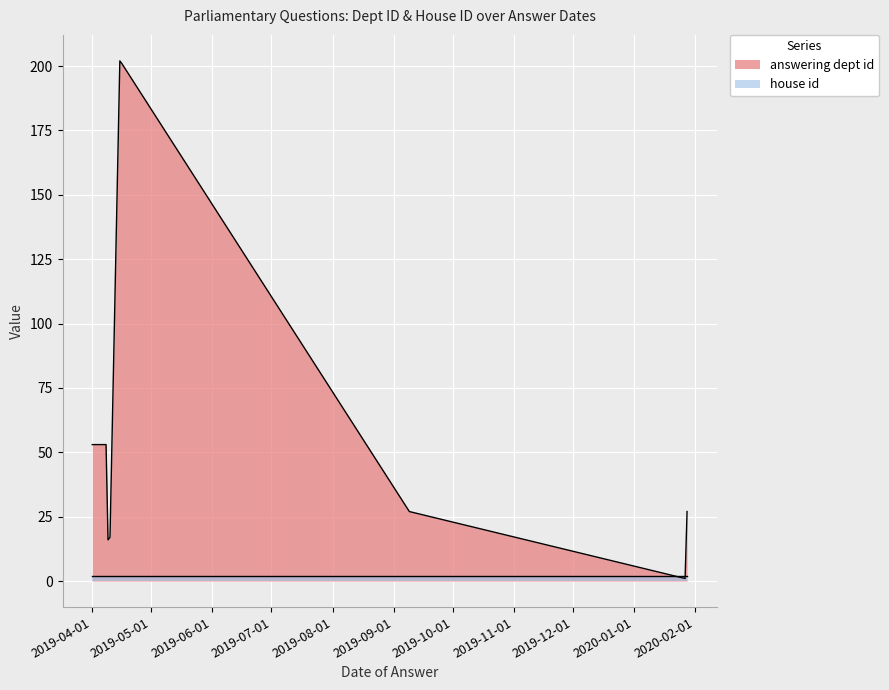

Which series has the largest range (max minus min)?

answering dept id